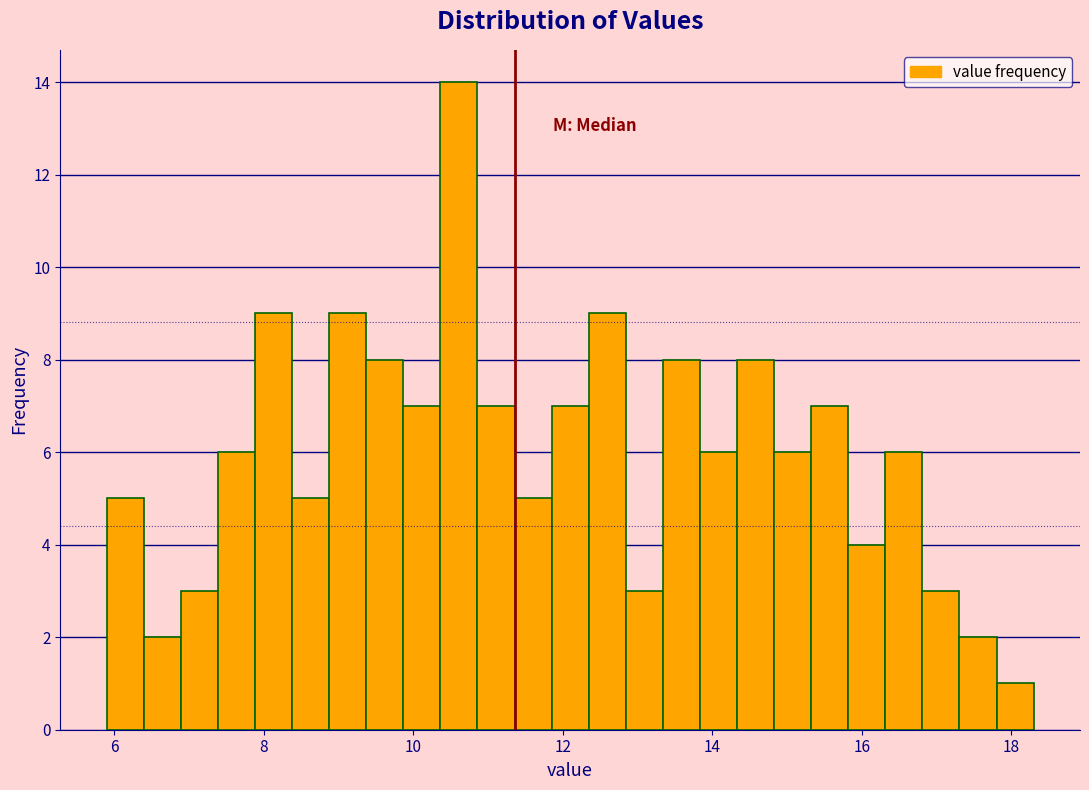

Read against the x-axis, roughly where is the centre of the tallest bar?

10.6